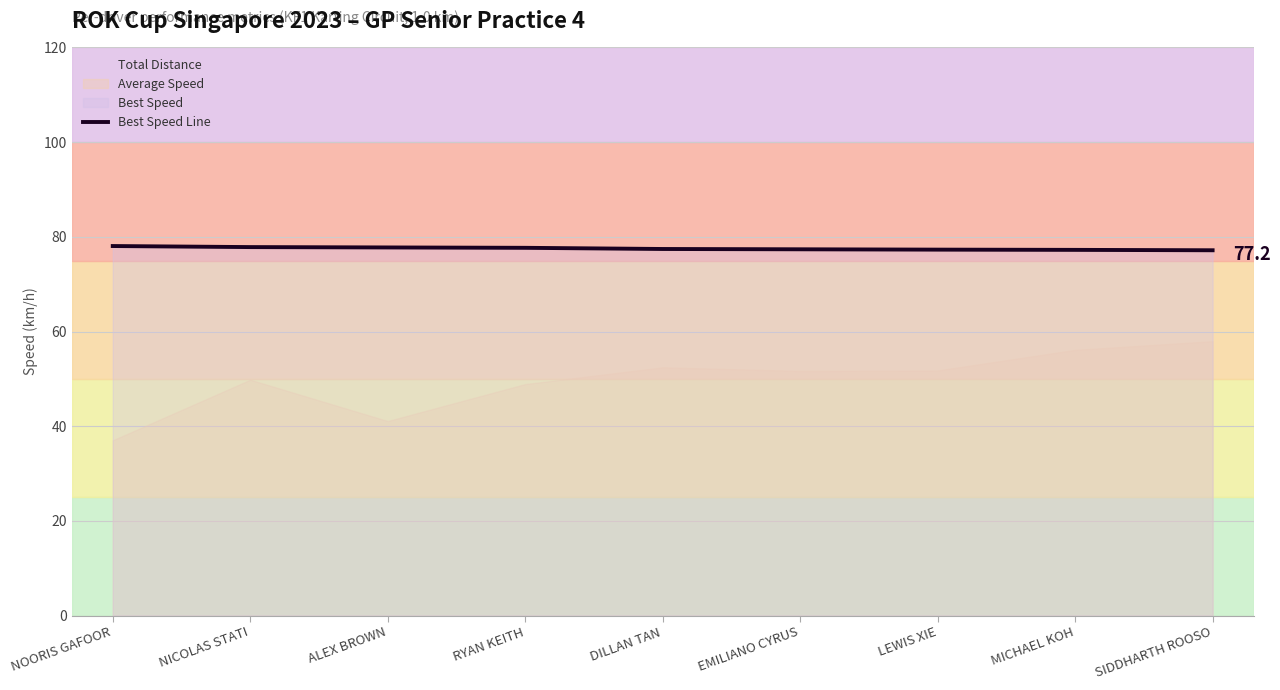

Reading left to right, transcribe all the data shown in this chart.

NOORIS GAFOOR=78.1	NICOLAS STATI=77.8	ALEX BROWN=77.8	RYAN KEITH=77.7	DILLAN TAN=77.4	EMILIANO CYRUS=77.4	LEWIS XIE=77.3	MICHAEL KOH=77.2	SIDDHARTH ROOSO=77.2